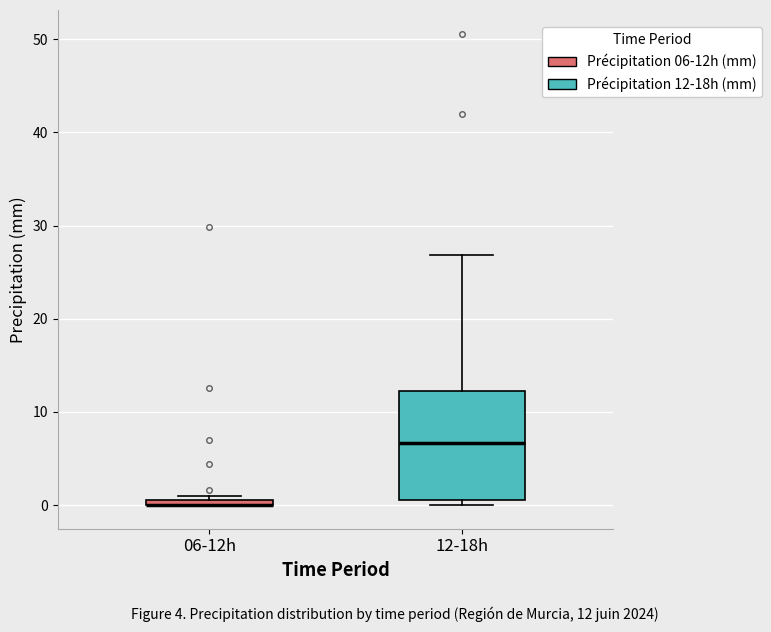

Where is the lower edge of the box for 06-12h on the y-axis? The values are not printed on the chart, so give them approximately, as read against the axis.

0